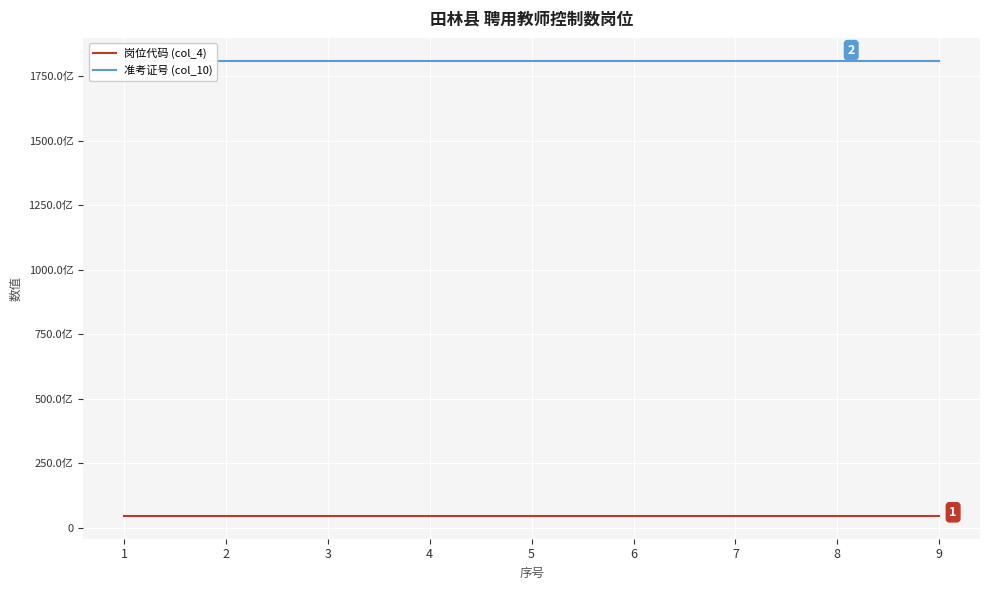

True or false: 准考证号 (col_10) and 岗位代码 (col_4) cross at least once.

False